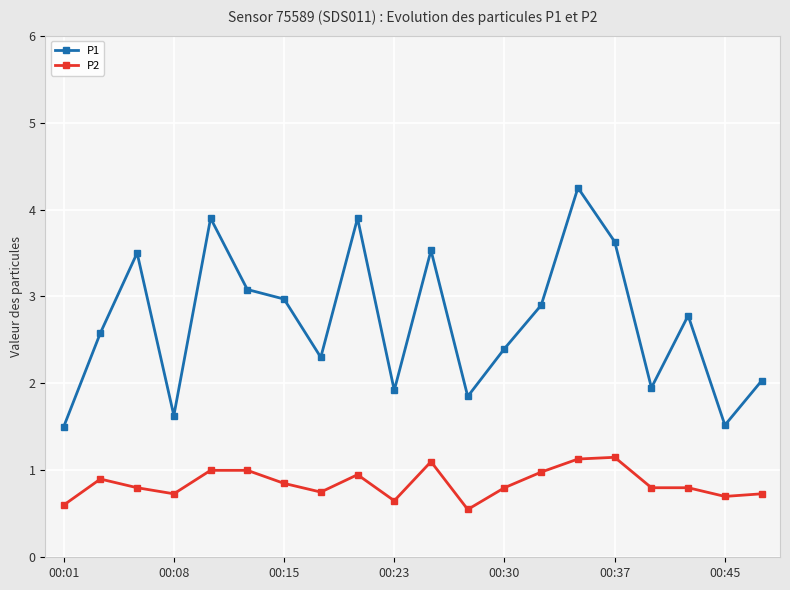

Rank the series by their average value, from highest to lowest.

P1, P2